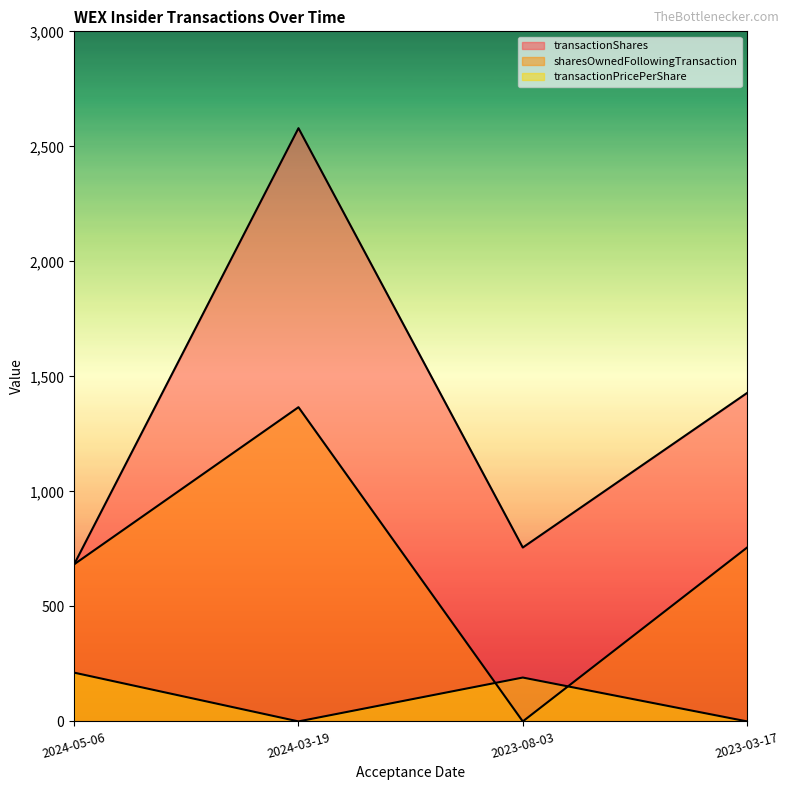

What is the difference between the maximum and second lowest values in the transactionShares series?

1823.0